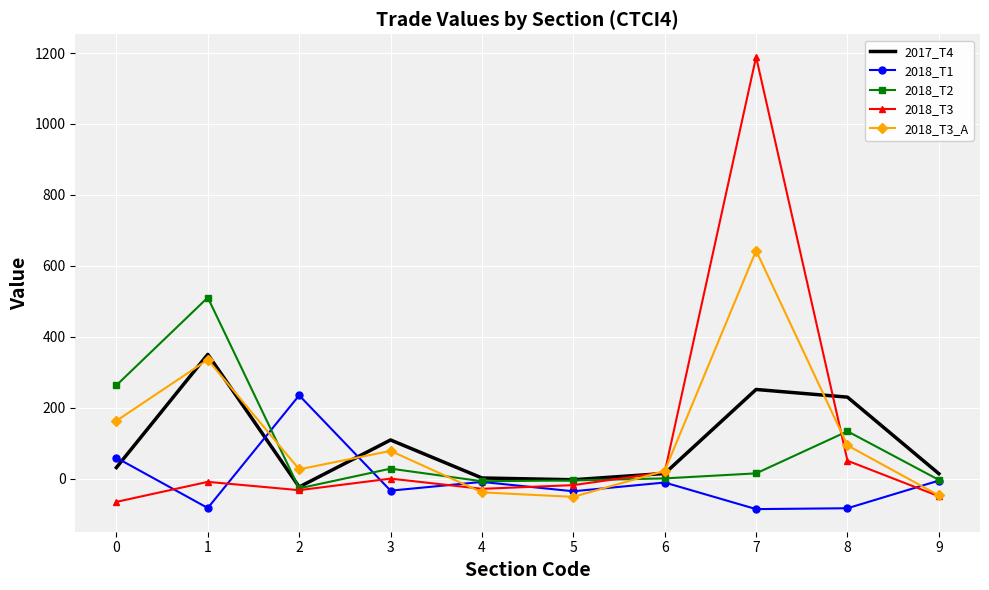

What is the sum of all 2018_T3 values?

1055.5